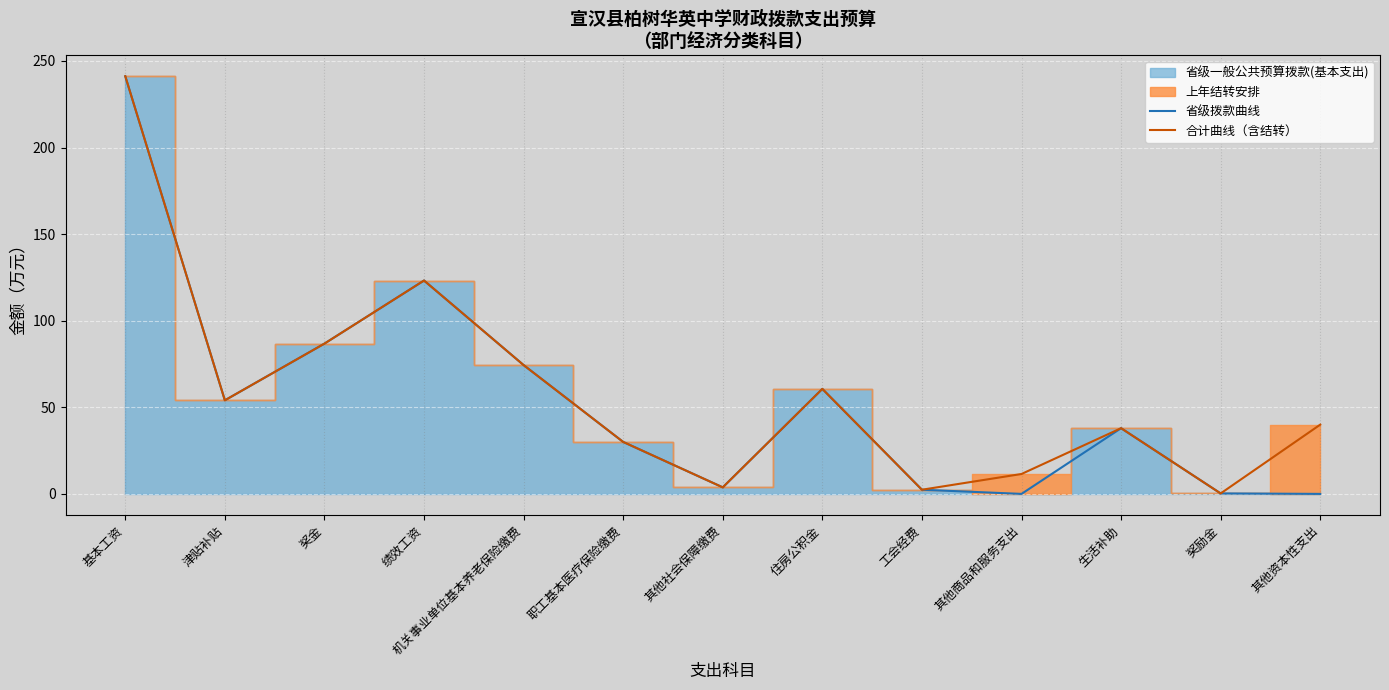

Where does the 省级拨款曲线 series first go above 37?

基本工资